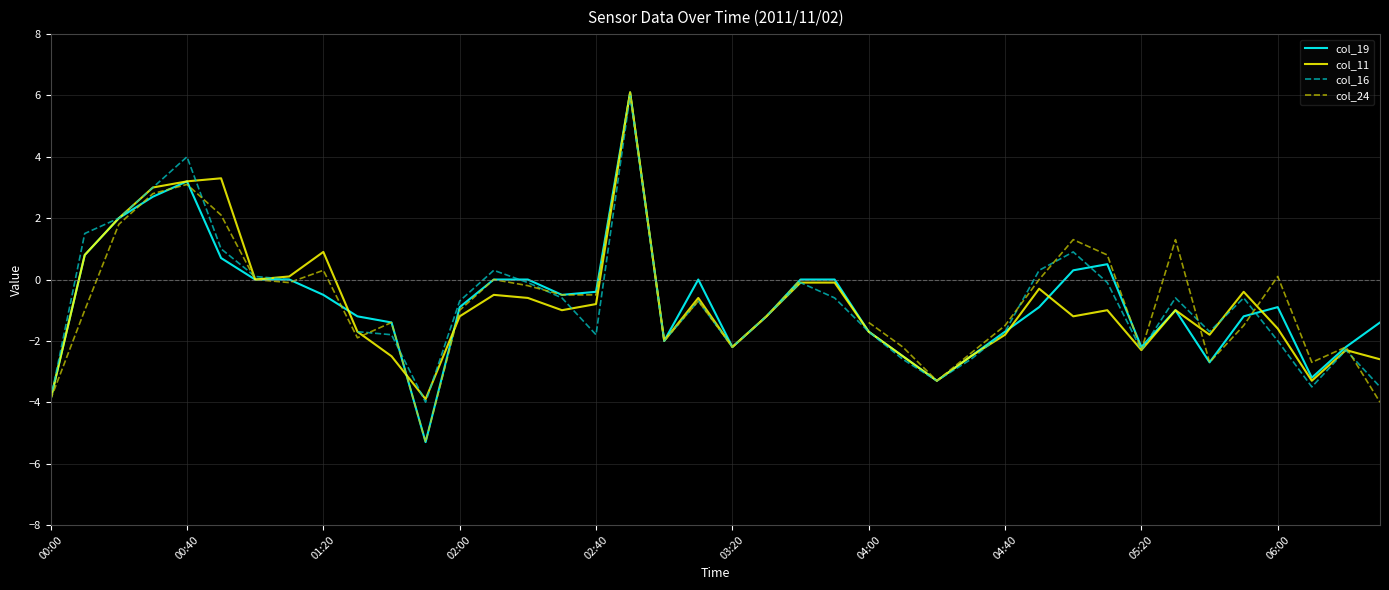

The value of col_11 at 03:20 is -2.2. True or false?

True